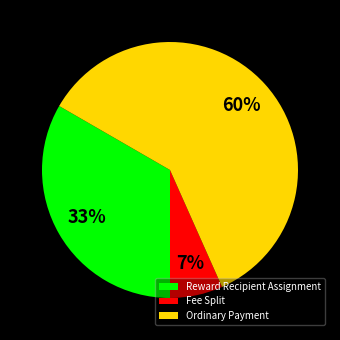

Which has a higher value, Ordinary Payment or Reward Recipient Assignment?

Ordinary Payment